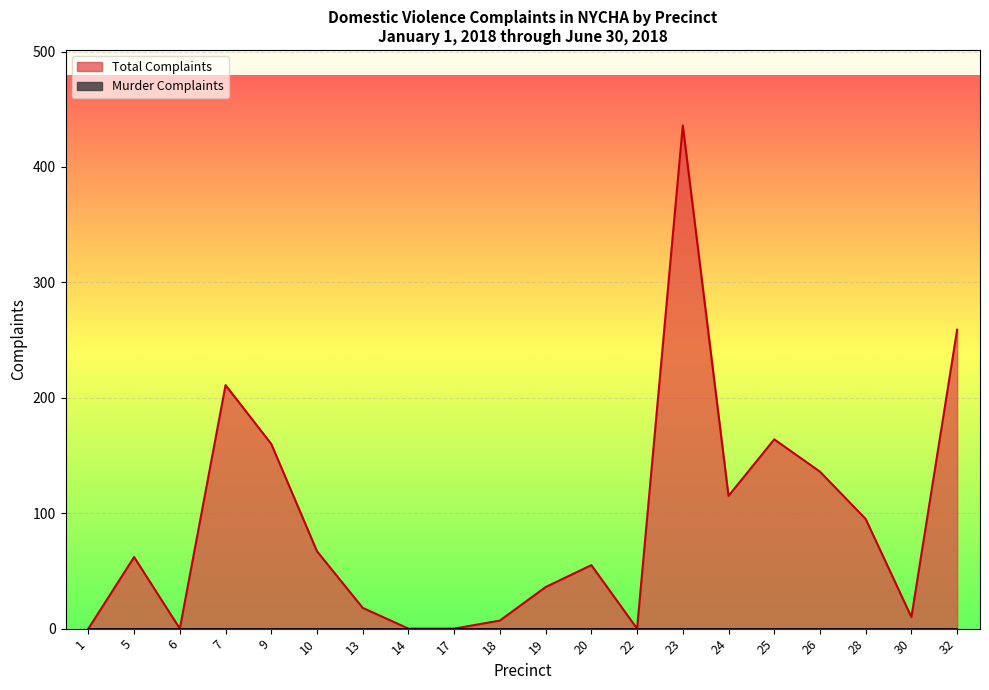

At which label does the data first exceed 62?

7